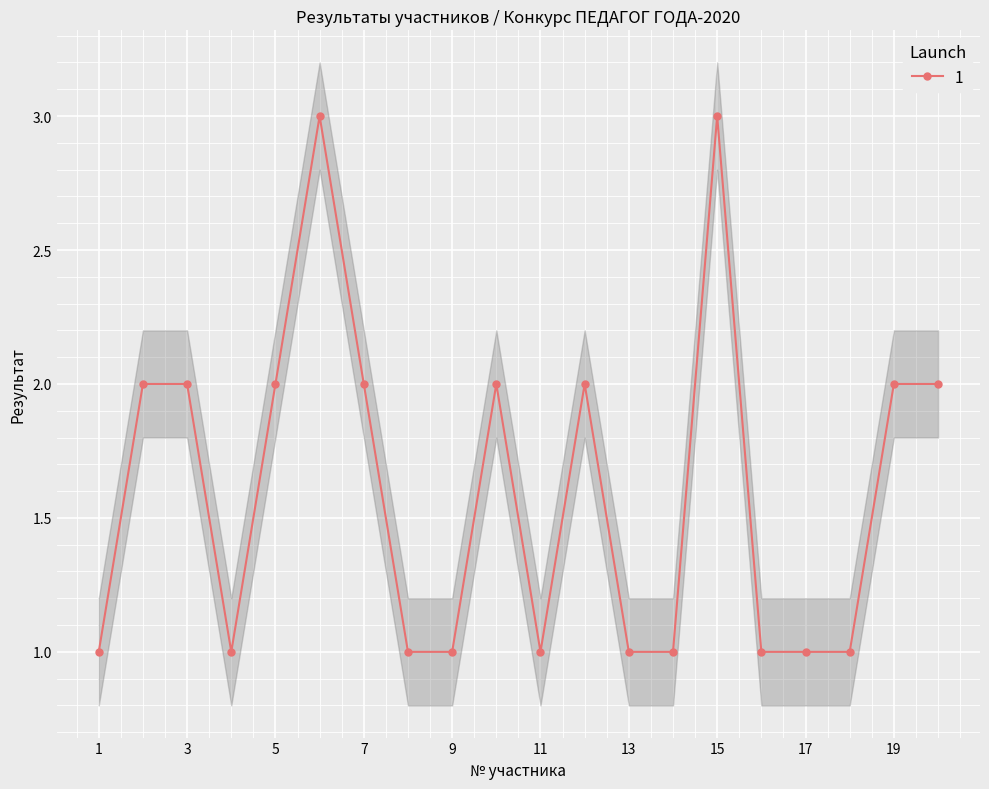

Is it true that the value at 5 is 2?

True